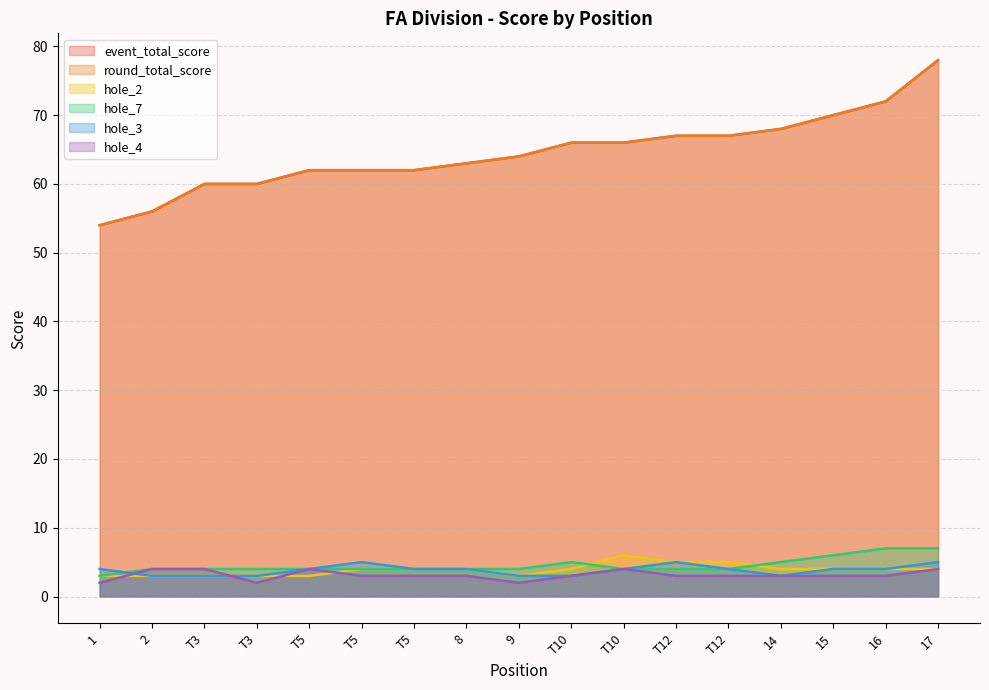

Rank the categories by hole_7 value from lowest to highest.

1, 2, T3, T3, T5, T5, T5, 8, 9, T10, T12, T12, T10, 14, 15, 16, 17